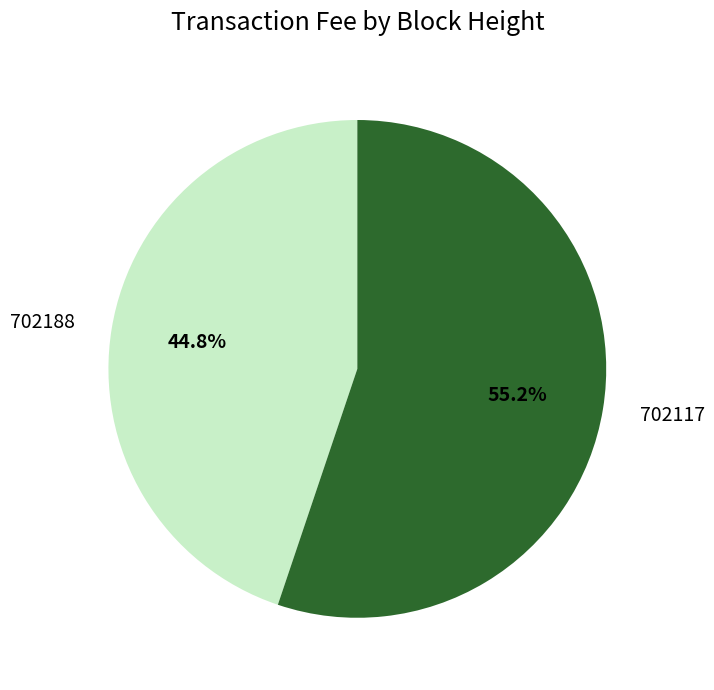

To the nearest percent, what is the average slice percentage?

50%